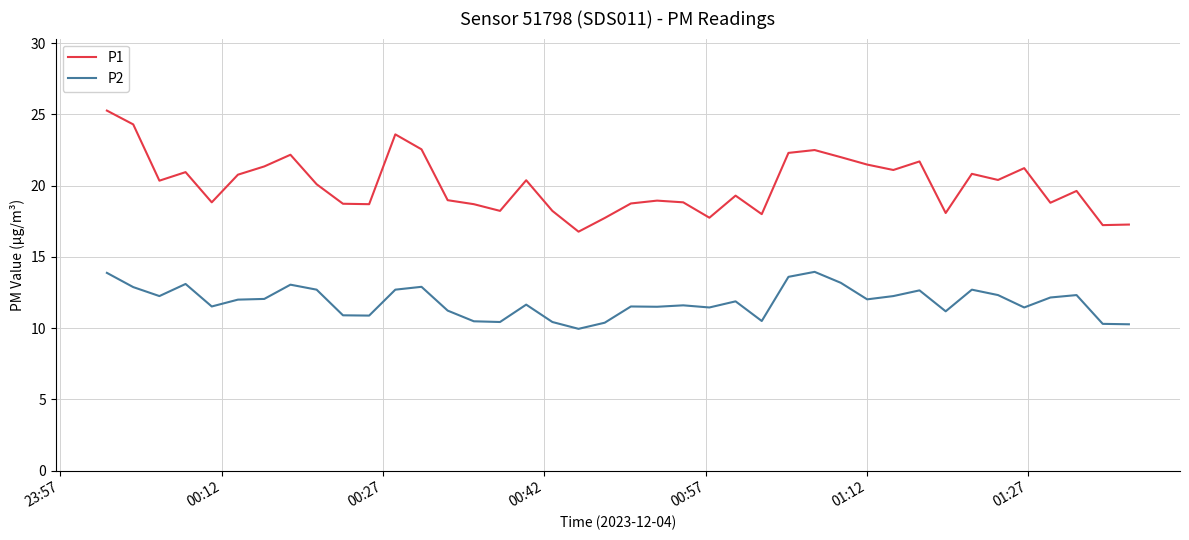

Does the chart display data point markers on the line(s)?

No